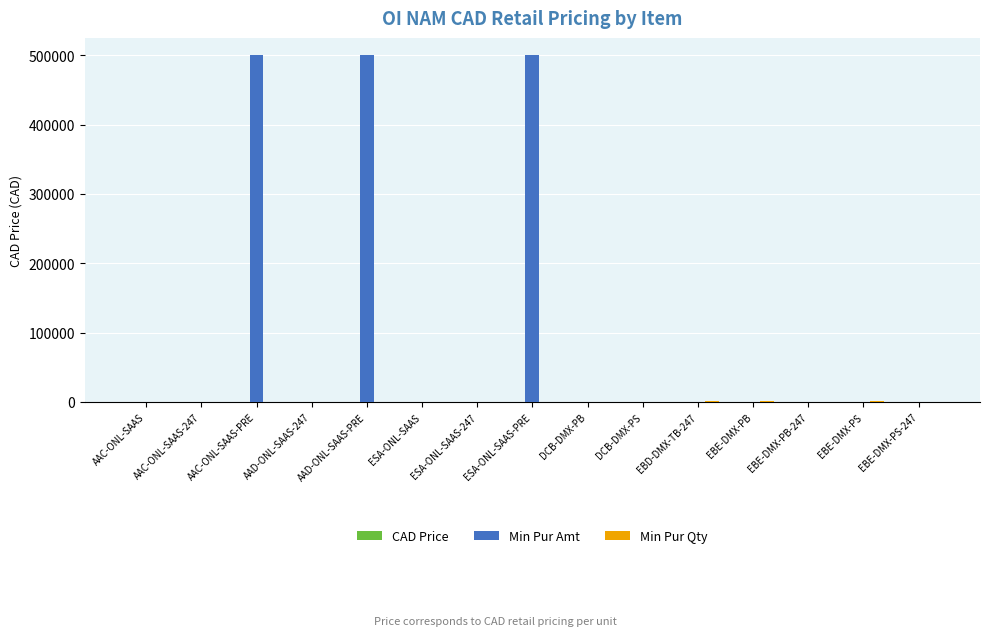

What is the maximum value shown in the chart?

500000.0